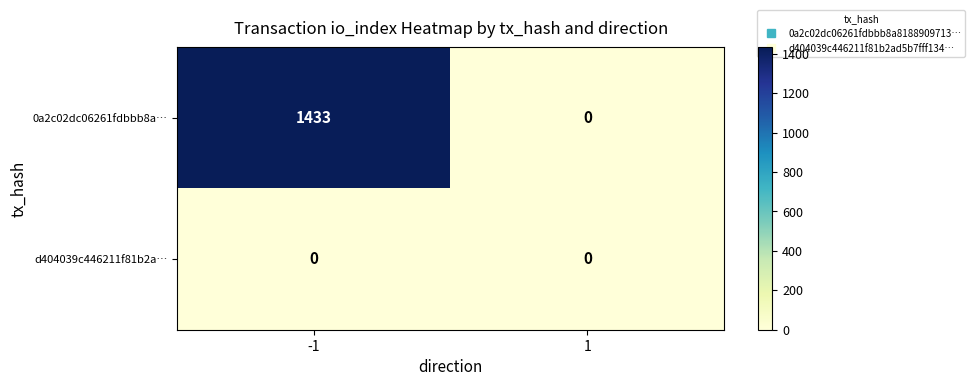

The value of 0a2c02dc06261fdbbb8a… at -1 is 1433. True or false?

True